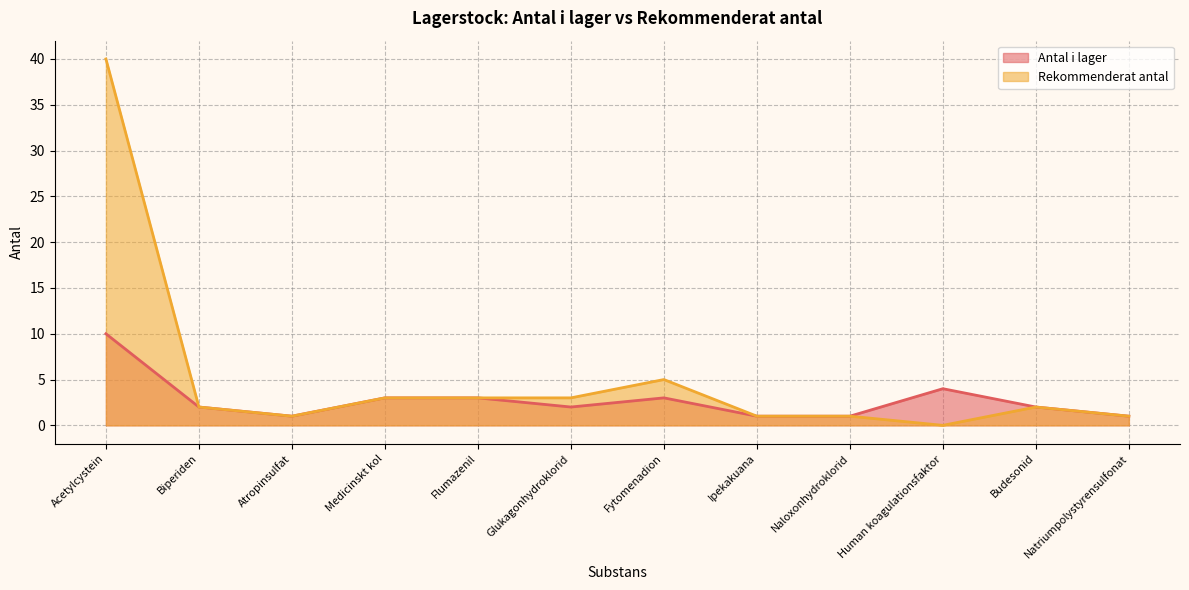

At which category does Antal i lager reach its first local peak?

Fytomenadion